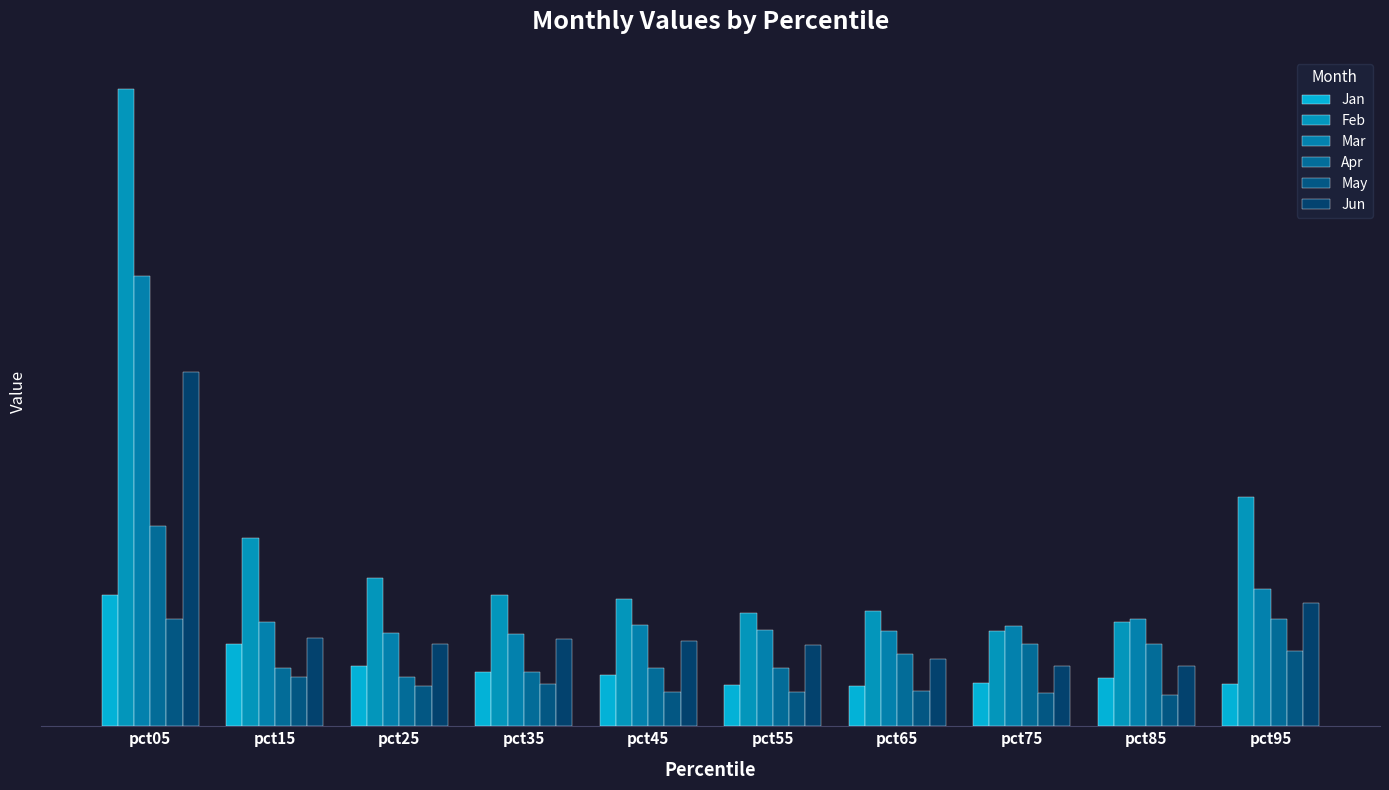

The May series shows 0.1 at pct75. True or false?

True